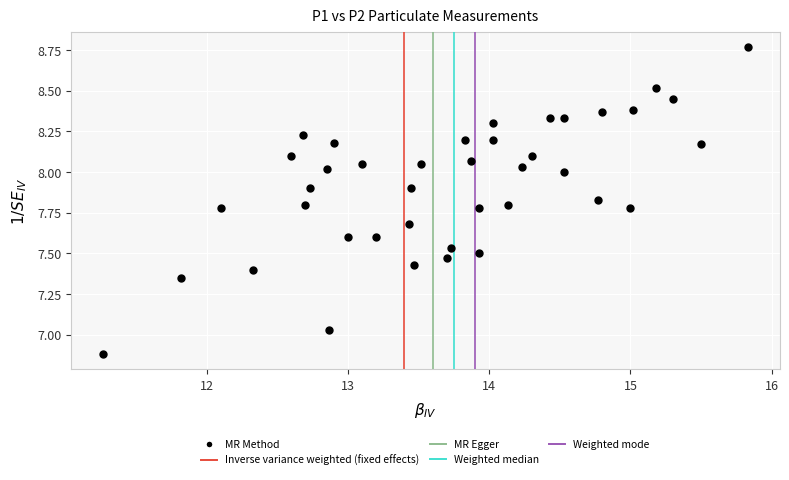

What is the range of X values (max minus min)?

4.6